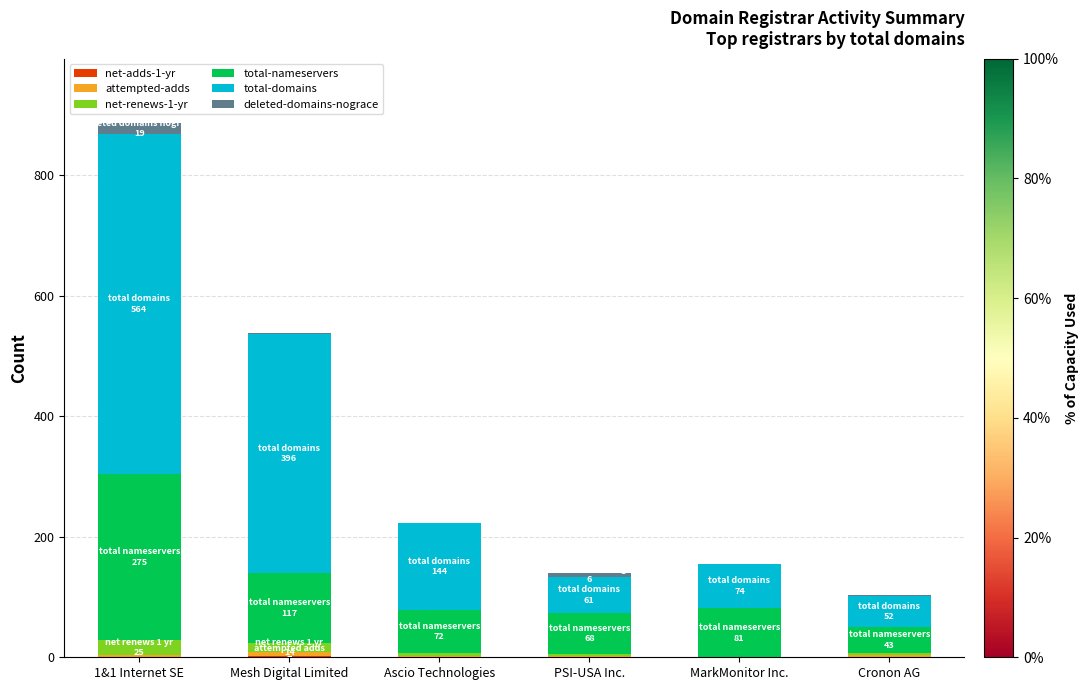

At which label does attempted-adds first exceed 3?

Mesh Digital Limited